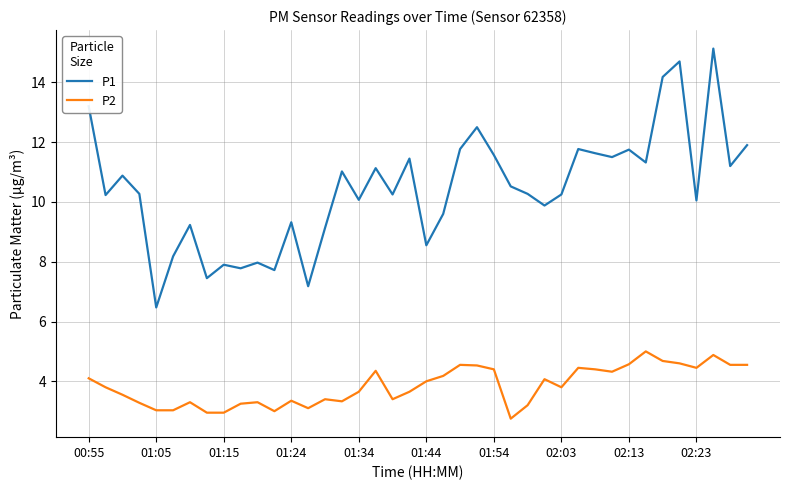

What is the maximum value for P2?

5.0